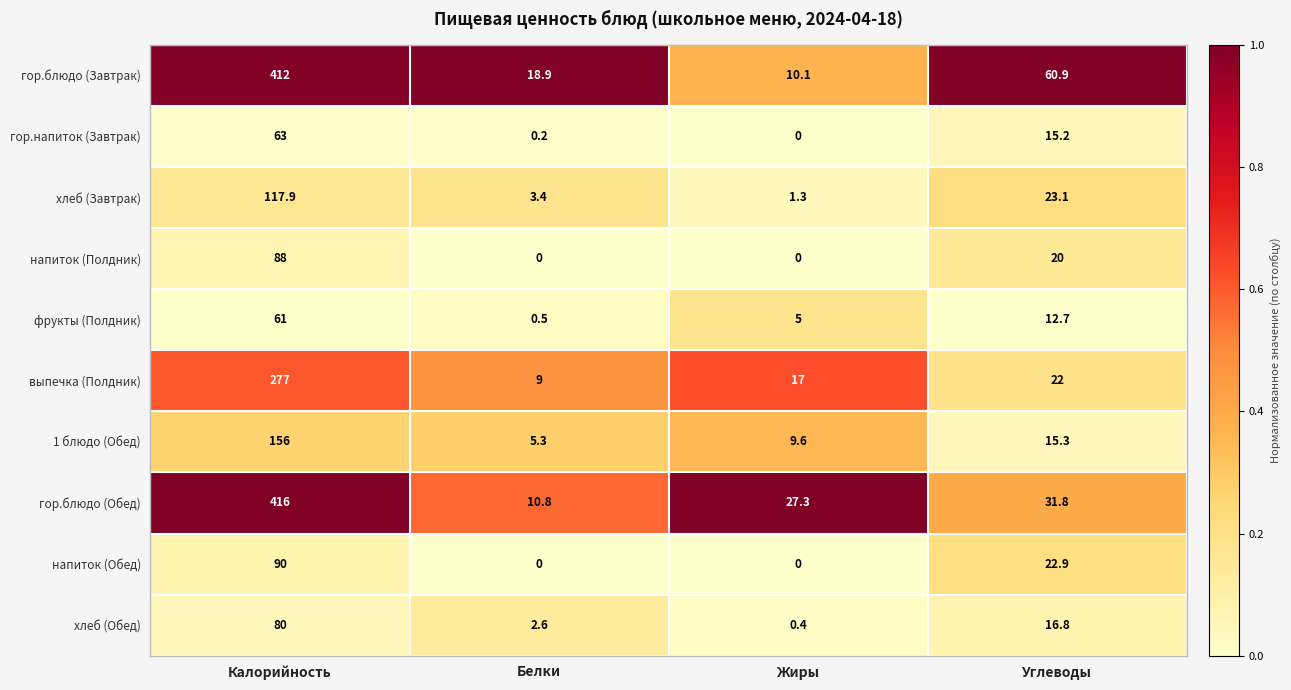

Is it true that гор.блюдо (Завтрак) equals 723.8 at Калорийность?

False